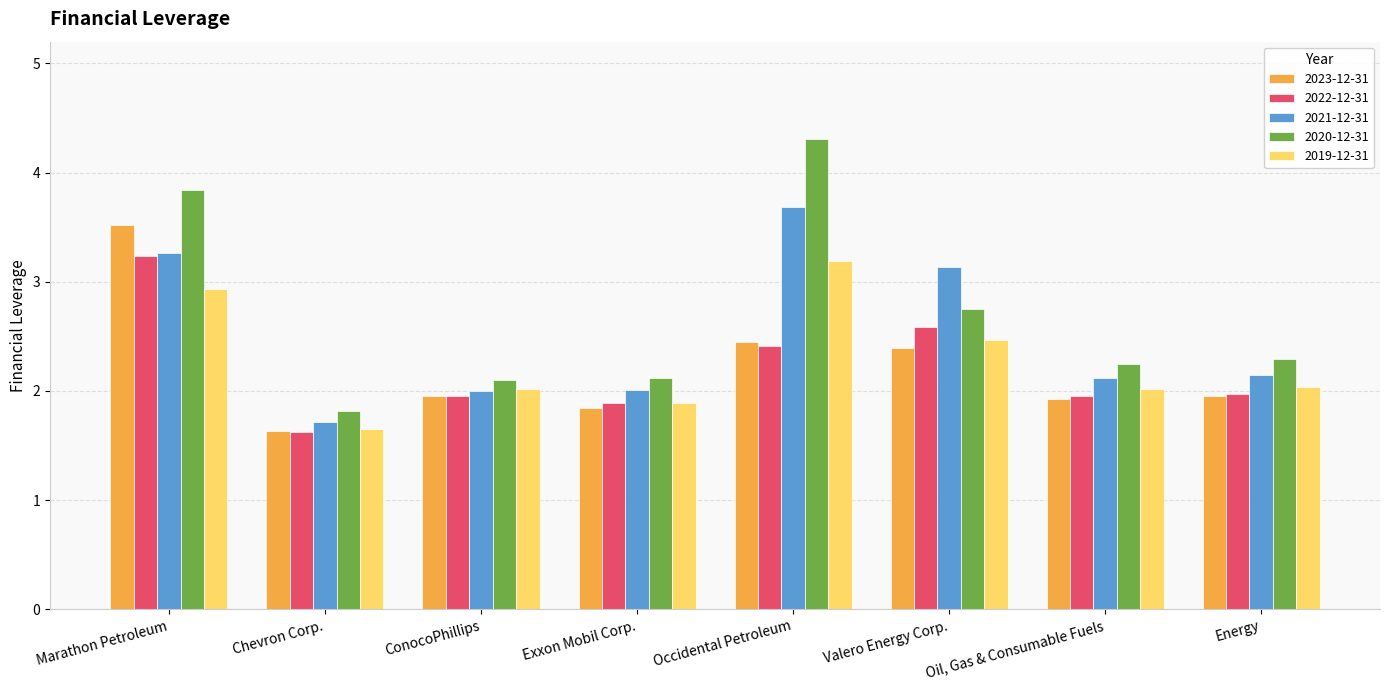

Which category has the lowest value across all series?

Chevron Corp.